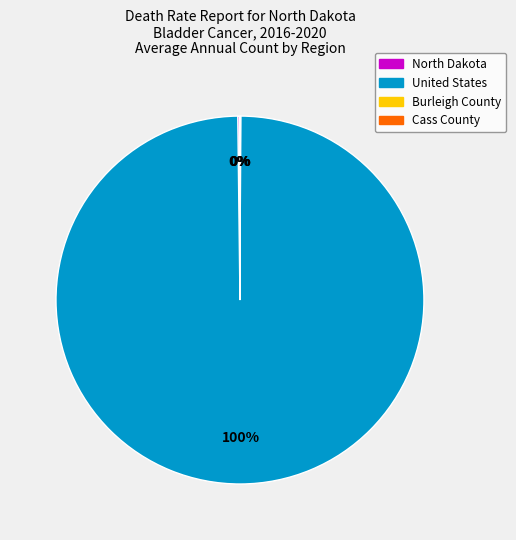

What is the largest slice in the pie chart?

United States